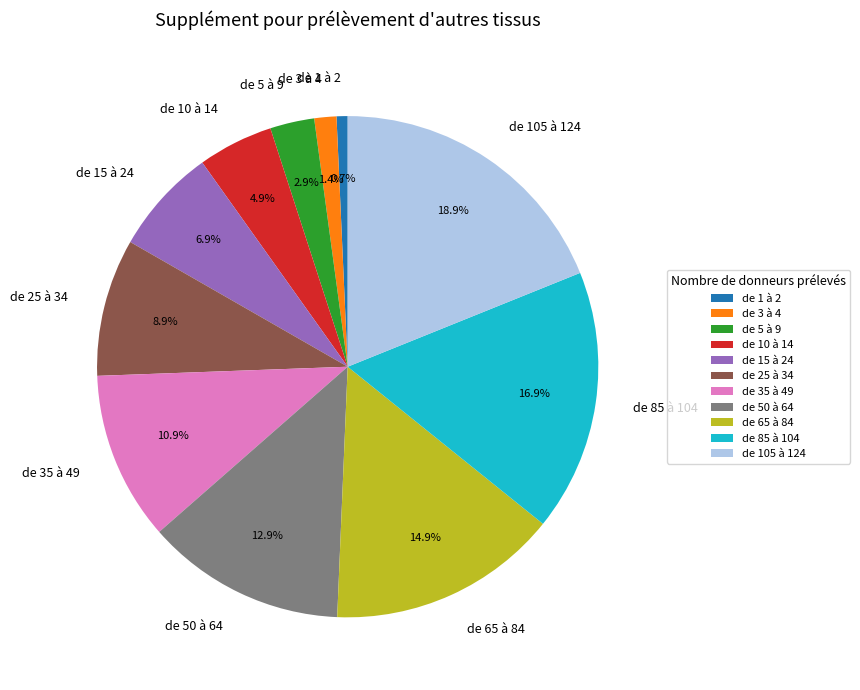

What percentage do de 1 à 2 and de 35 à 49 together represent?

11.6%